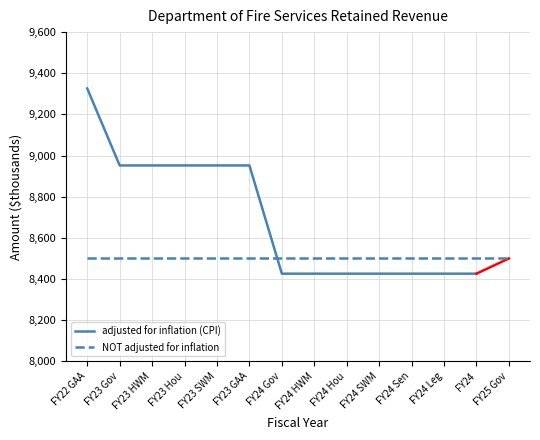

What is the label of the 4th point from the left?

FY23 Hou